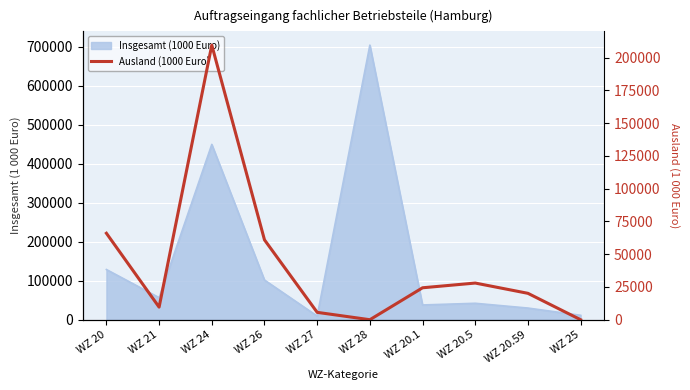

What position from the left is WZ 20.59?

9